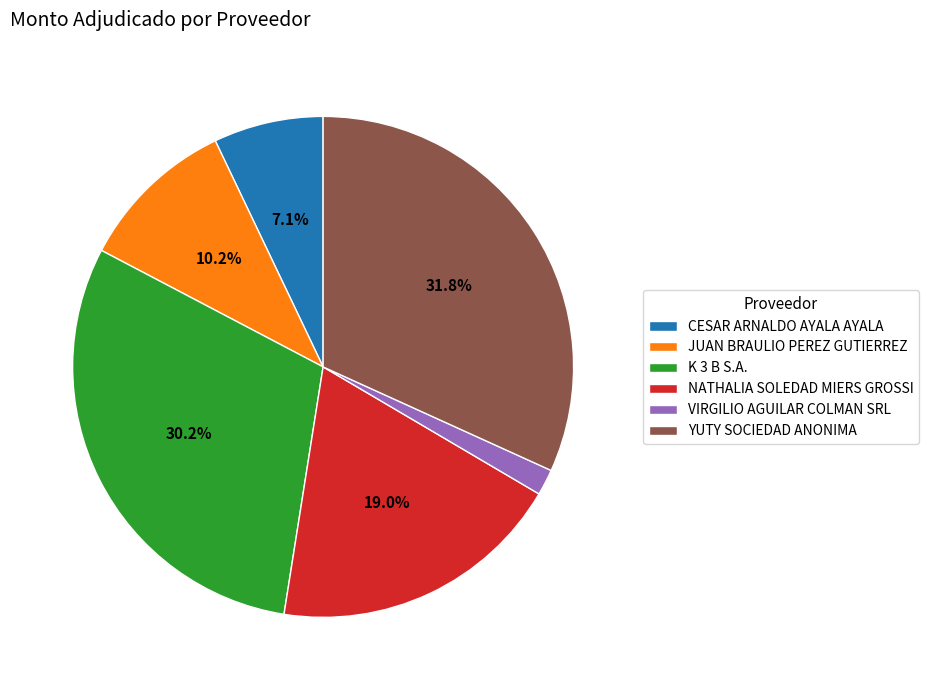

Does CESAR ARNALDO AYALA AYALA represent more than half of the total?

No